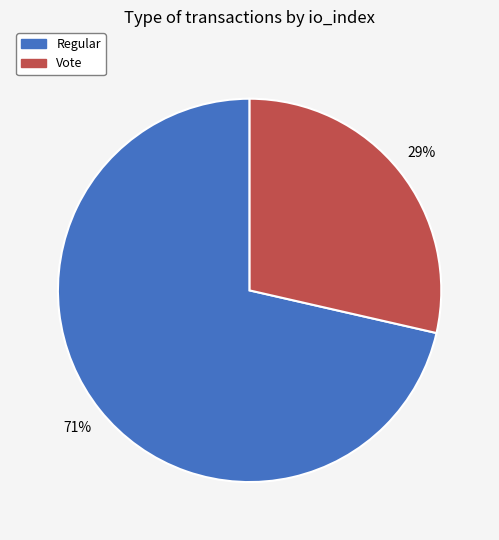

What is the majority slice?

Regular